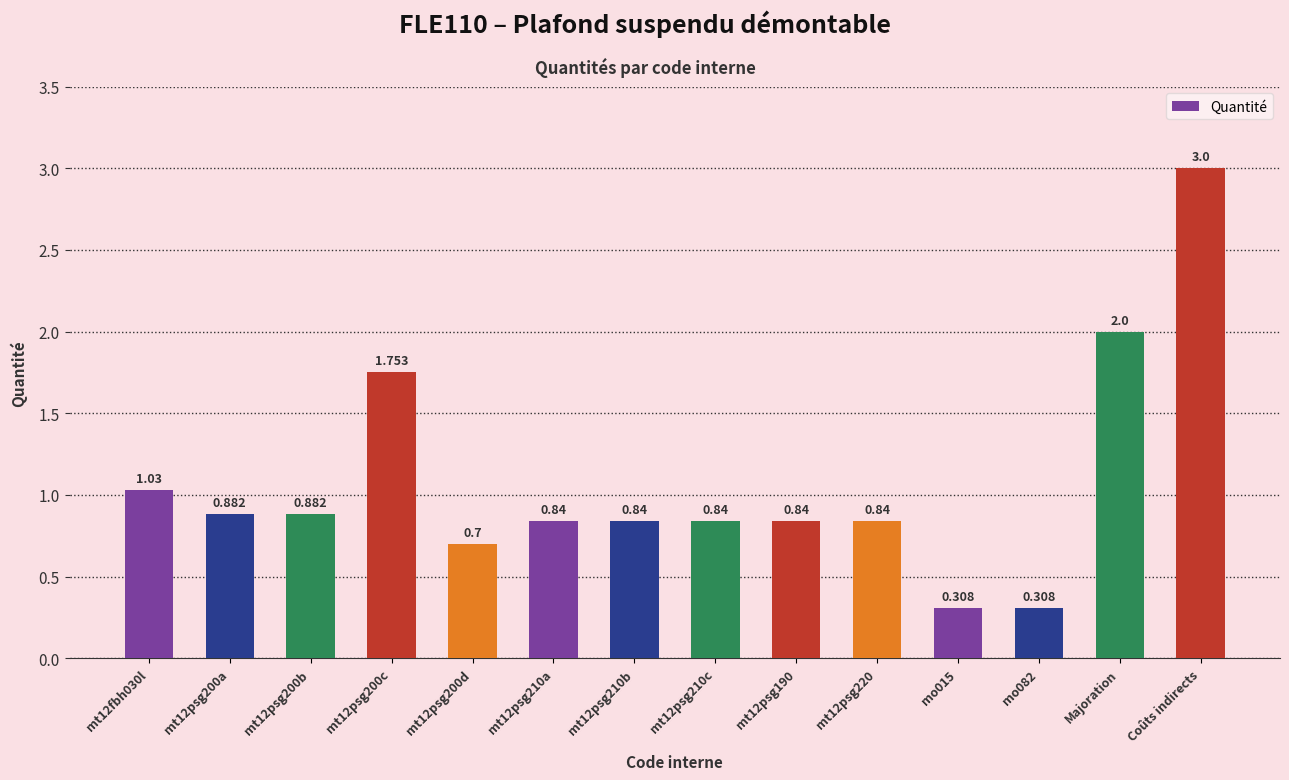

True or false: the data shows 1.1 at mt12psg210b.

False